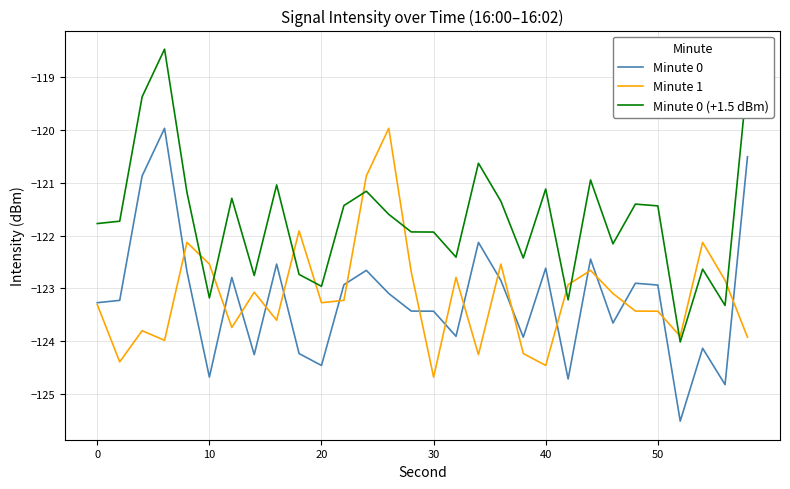

What is the minimum value for Minute 0 (+1.5 dBm)?

-124.0